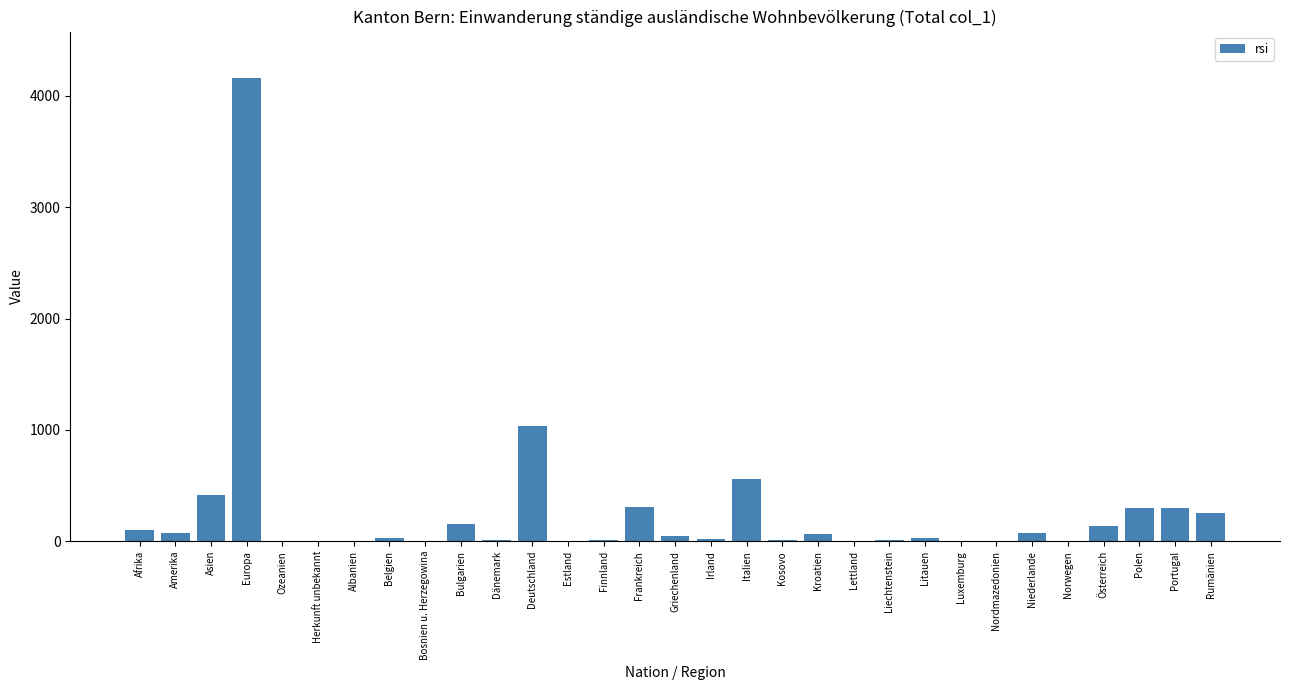

Where is the data nearest to the value 2081?

Deutschland